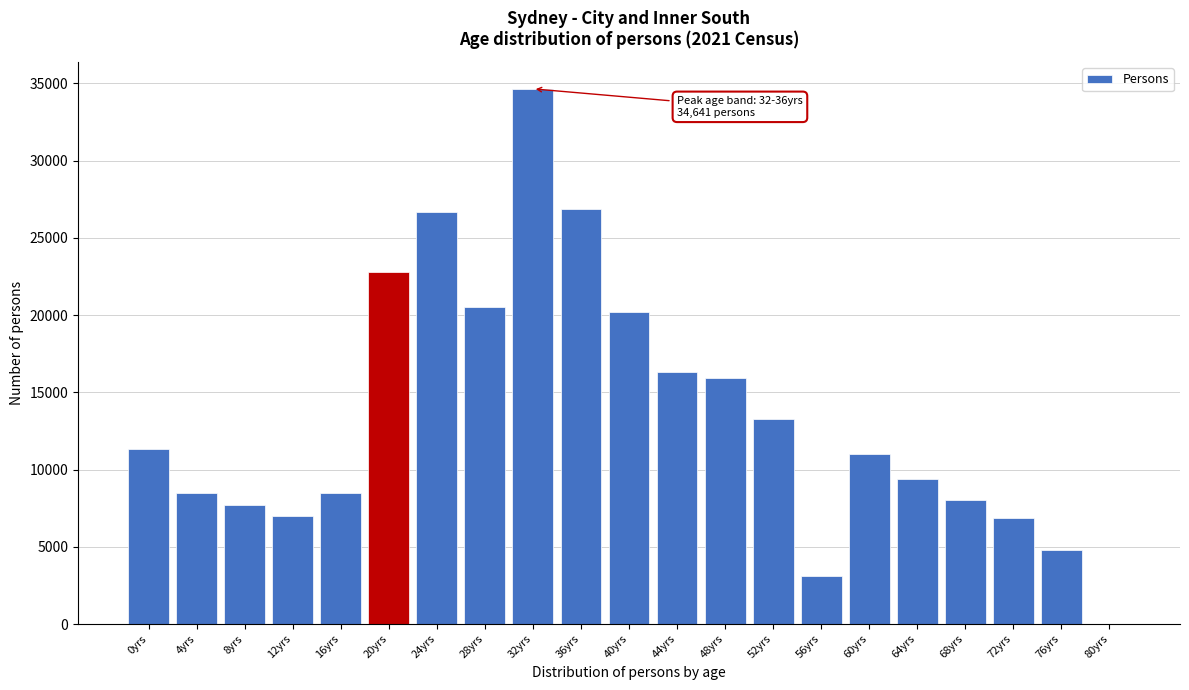

The value at 36yrs is 17078. True or false?

False